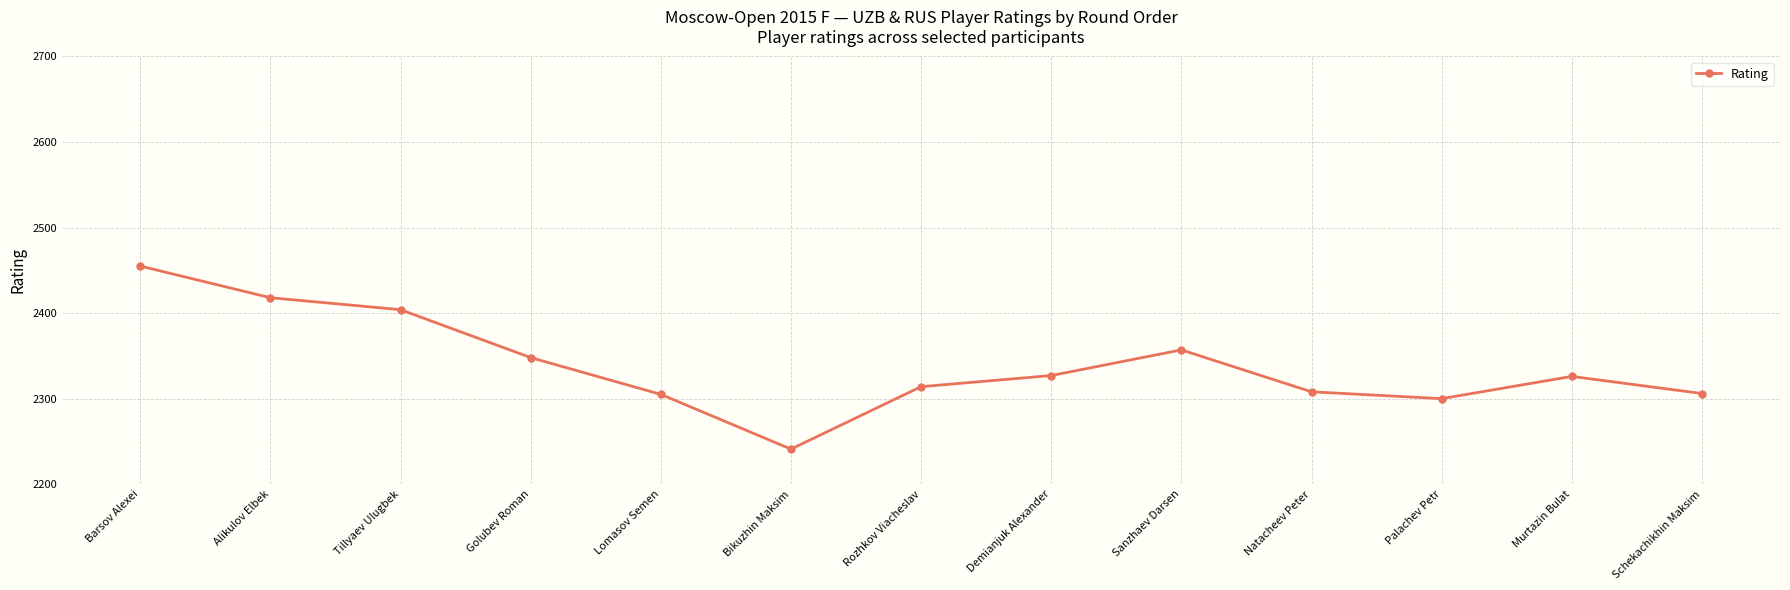

True or false: the data has more than 0 interior local peaks.

True